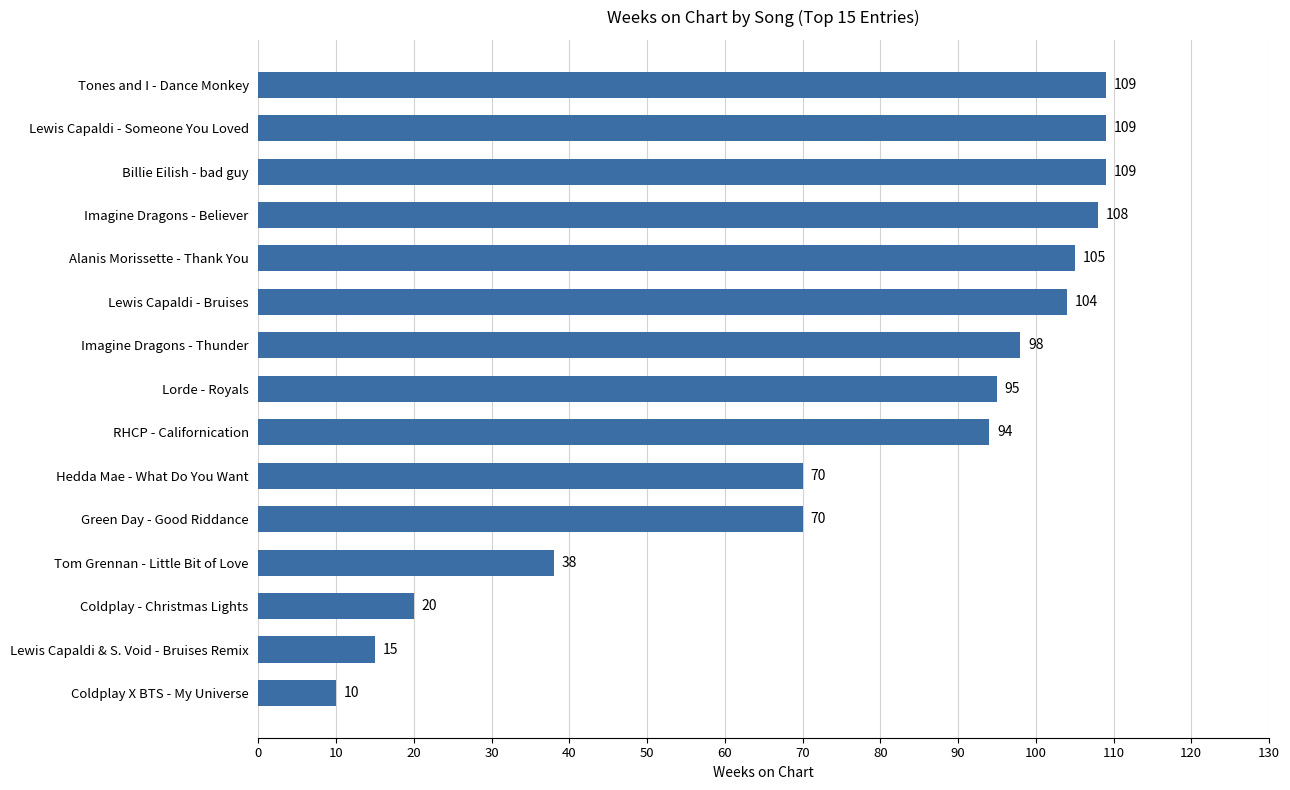

What position from the top is Hedda Mae - What Do You Want?

10